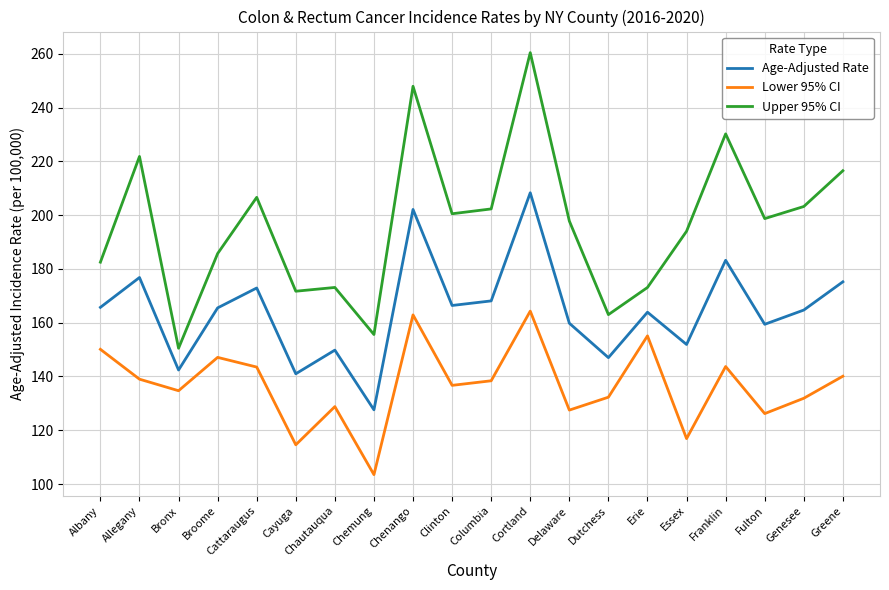

The Upper 95% CI series shows 363.5 at Allegany. True or false?

False